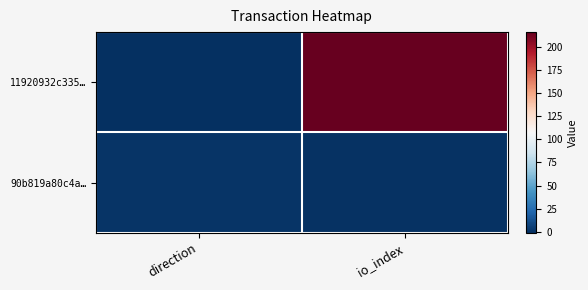

Rank the series by their average value, from lowest to highest.

90b819a80c4a…, 11920932c335…